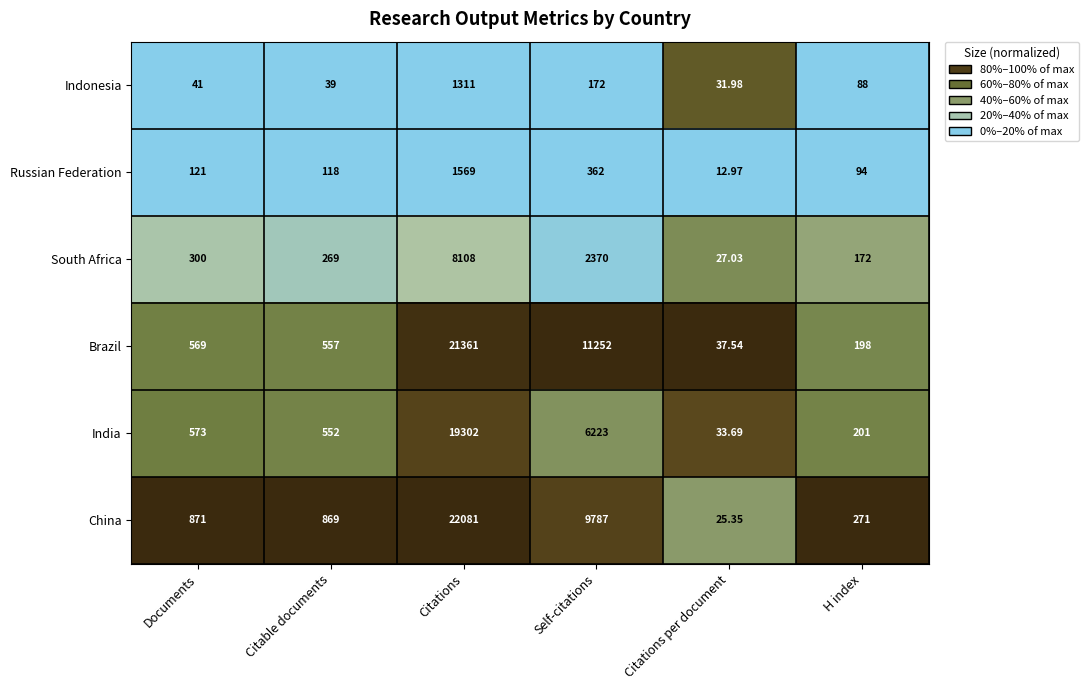

How many categories are shown in the chart?

6